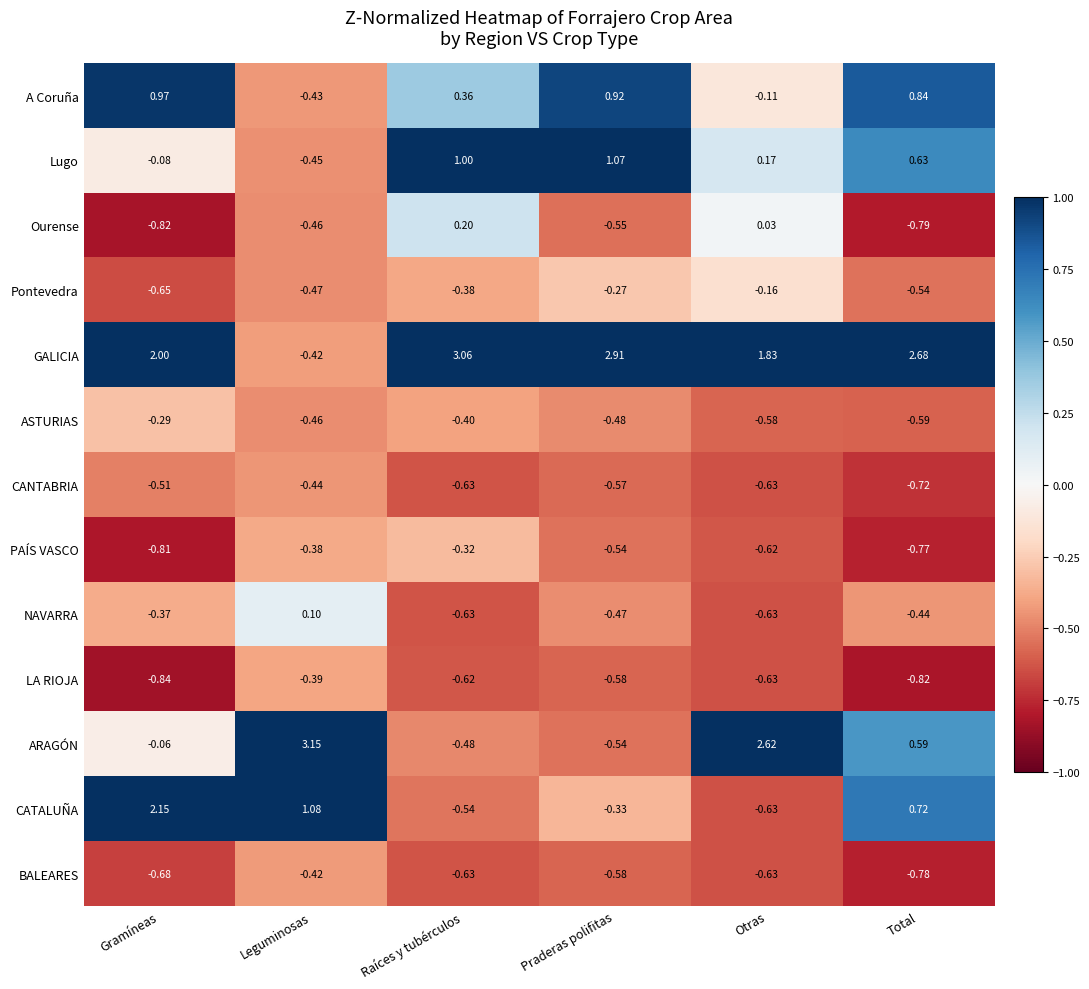

Where does the CATALUÑA series first go above 0?

Gramíneas